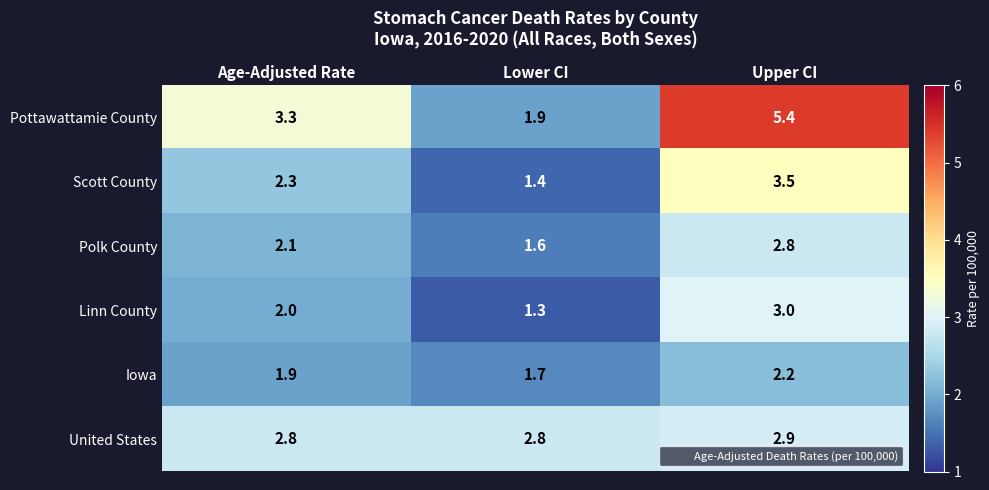

What is the difference between the highest and lowest values at Lower CI?

1.5